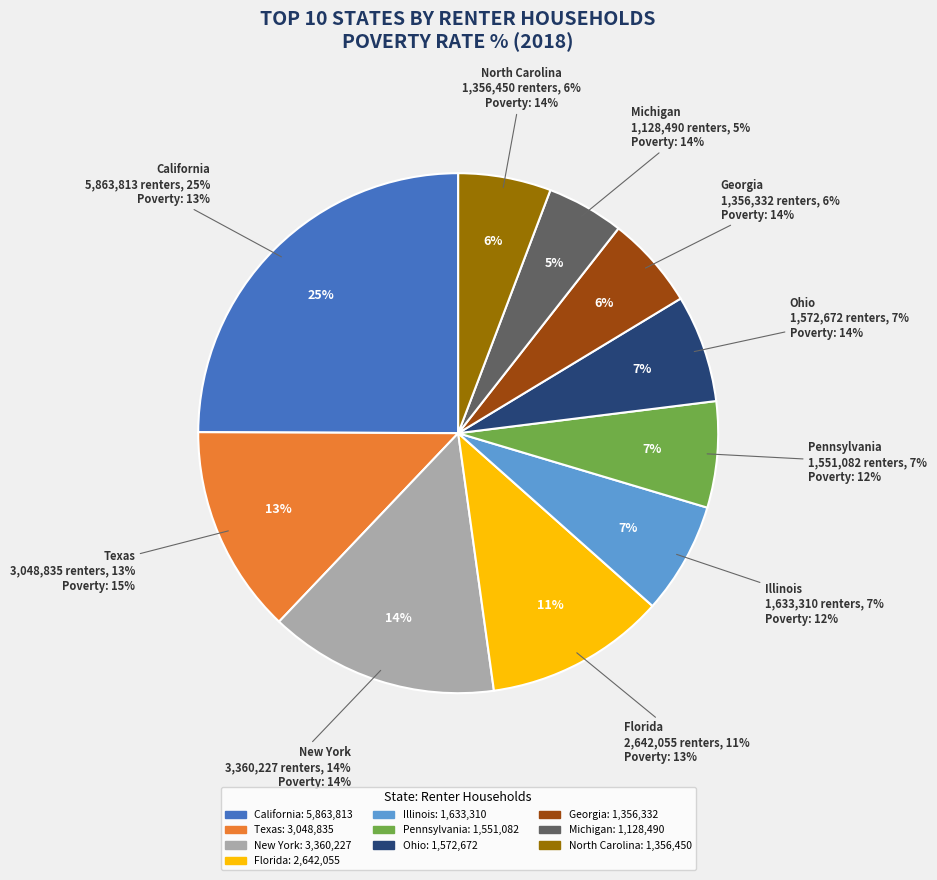

Is it true that Michigan is 1% of the pie?

False